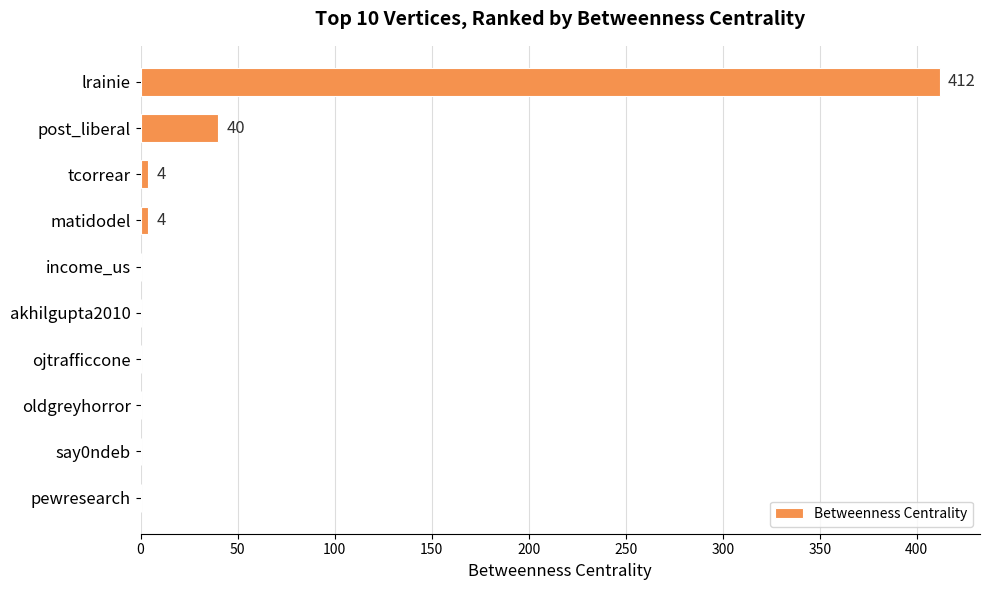

The value at say0ndeb is 0. True or false?

True